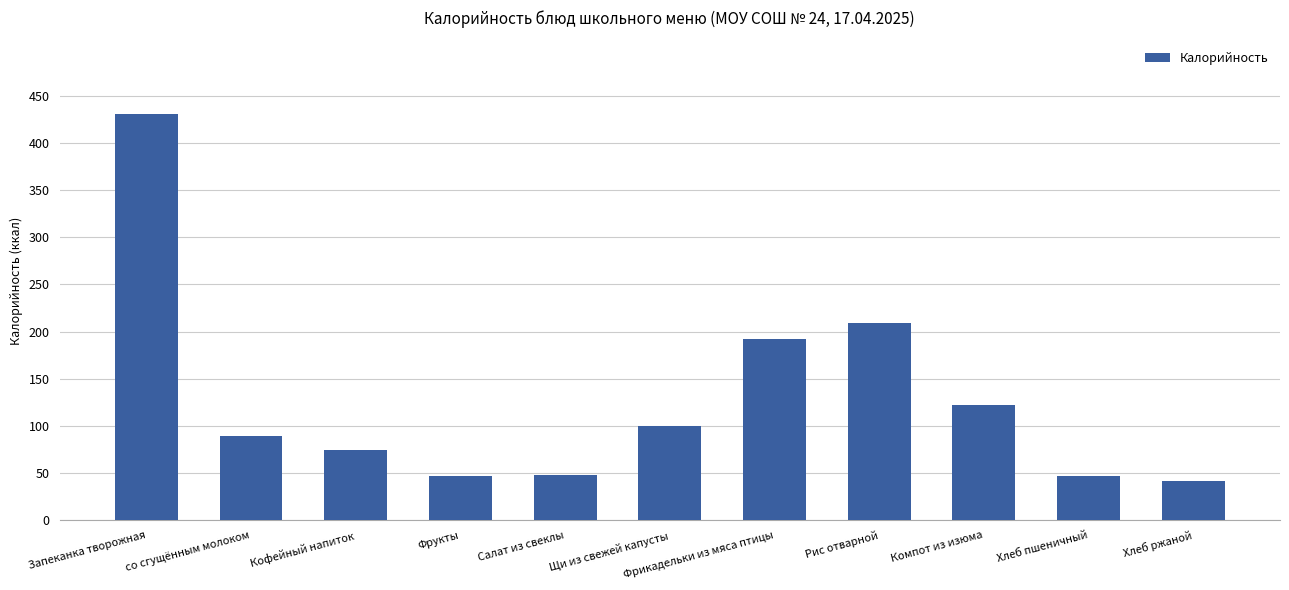

Which label corresponds to the largest value in the chart?

Запеканка творожная